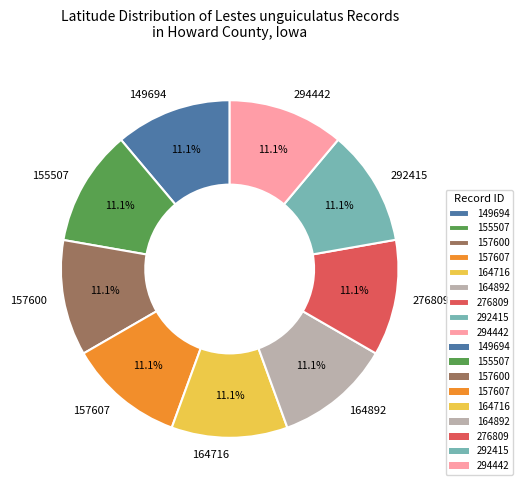

Does 164892 represent more than half of the total?

No